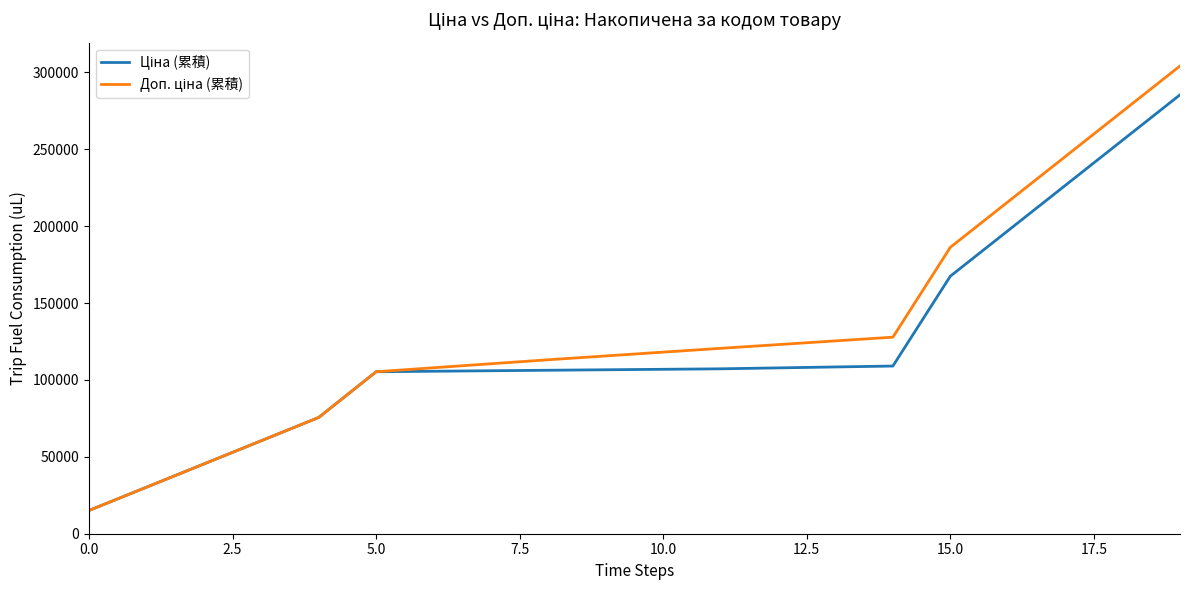

What is the minimum value shown in the chart?

15120.0